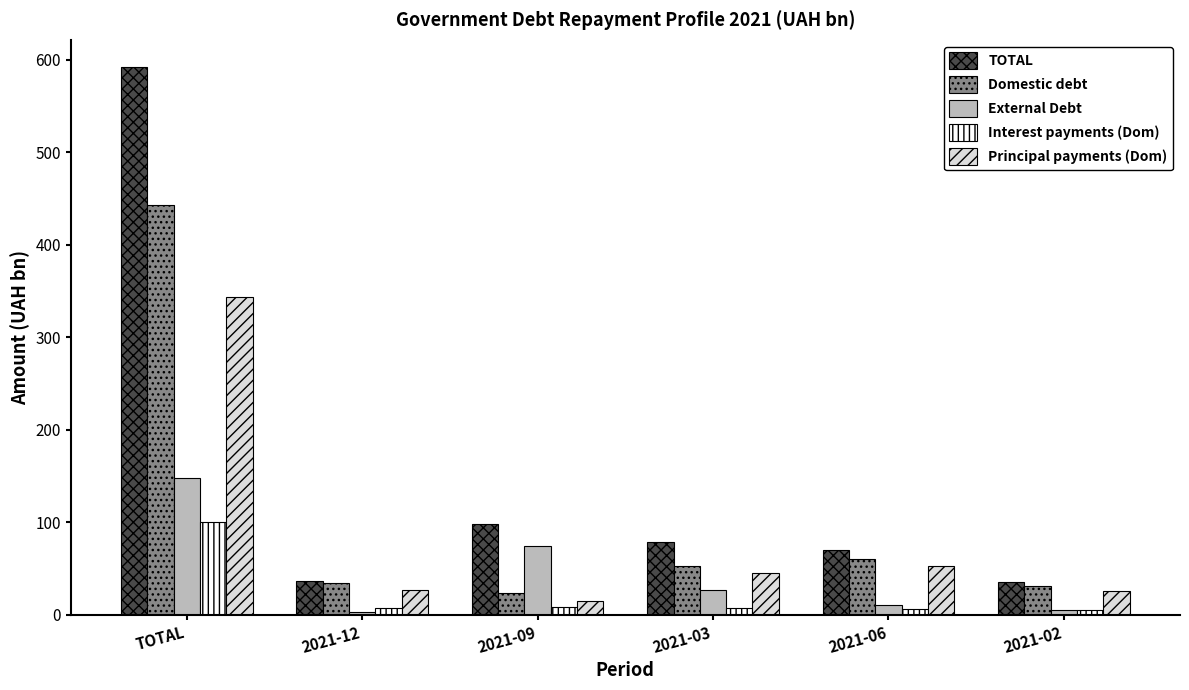

Which series has the widest spread of values?

TOTAL